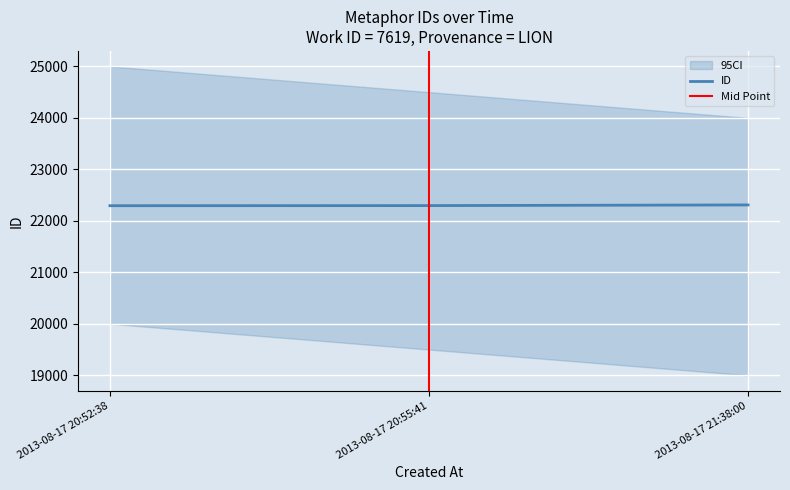

Reading left to right, what are all the values shown in this chart?

22294	22296	22309